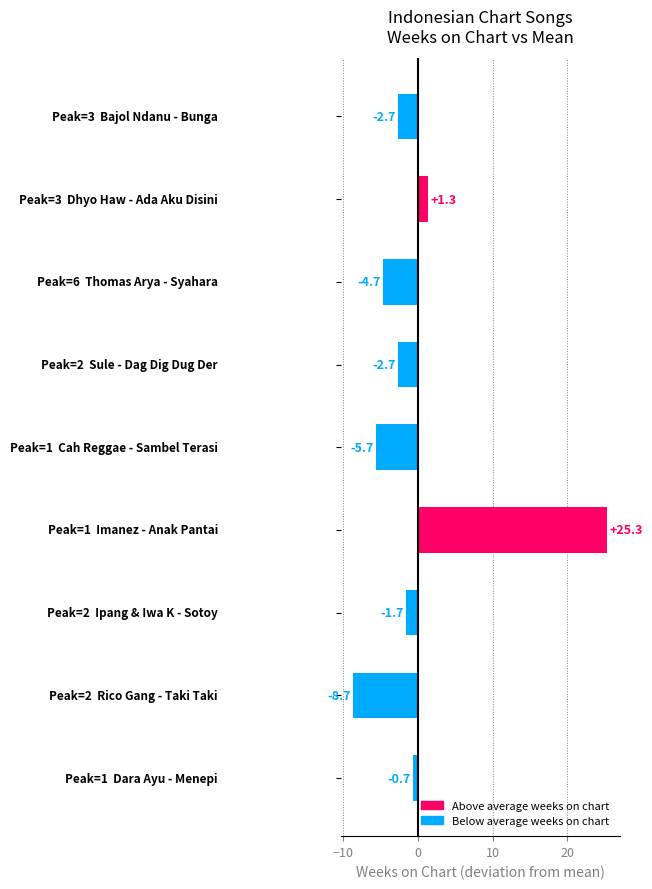

What is the smallest value displayed?

-8.7